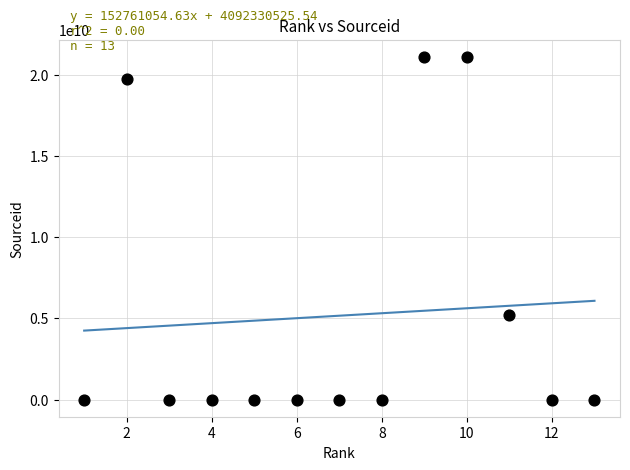

What Y value in the scatter plot is closest to 10550419912?

5200152834